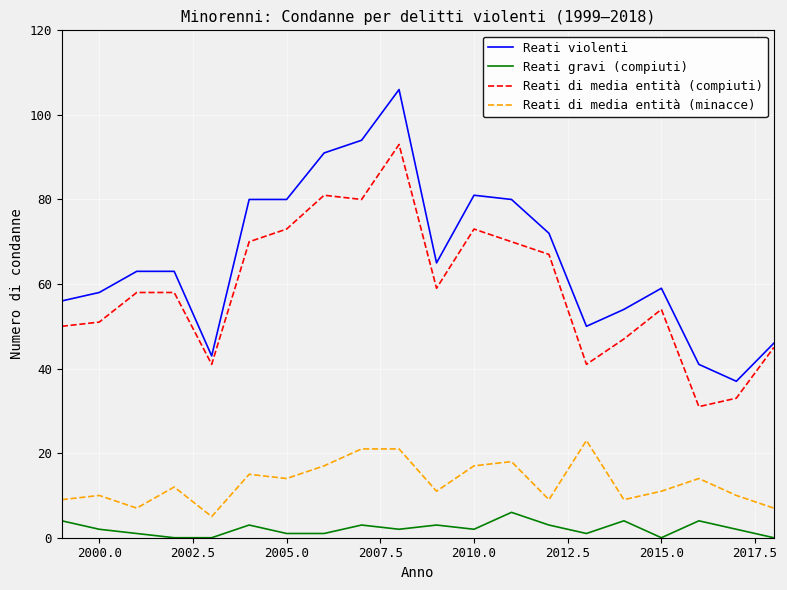

How many distinct data groups are displayed?

4